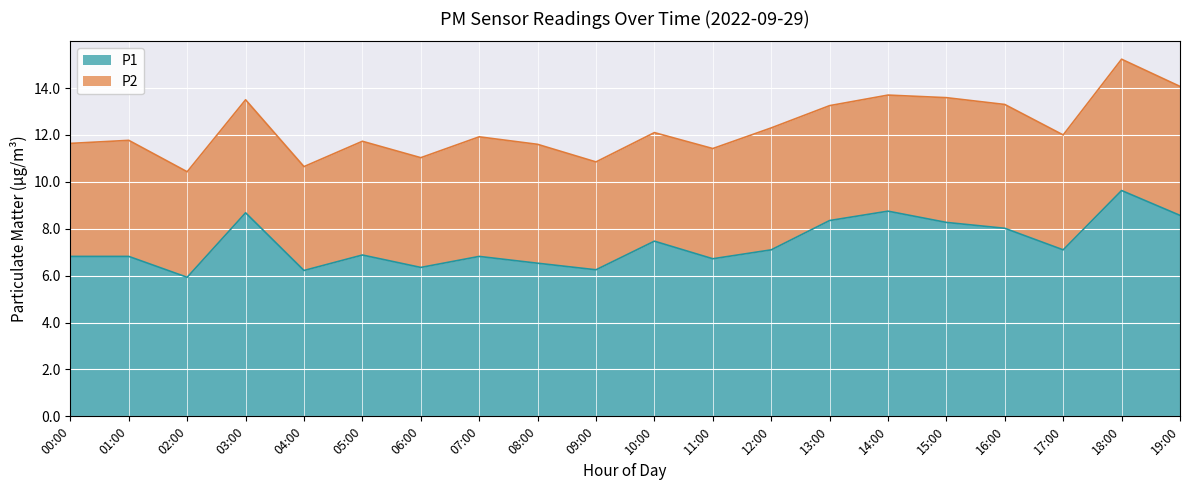

Does the chart display data point markers on the line(s)?

No